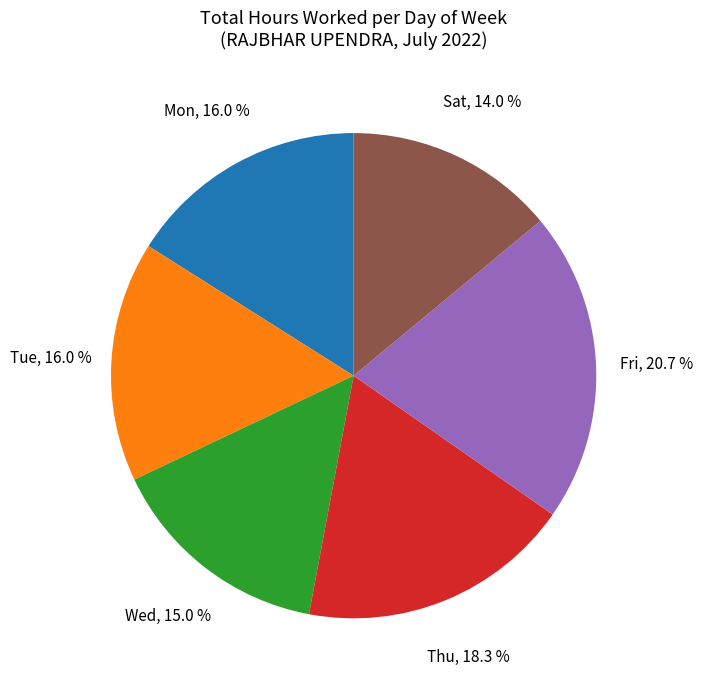

Which slice is the largest?

Fri